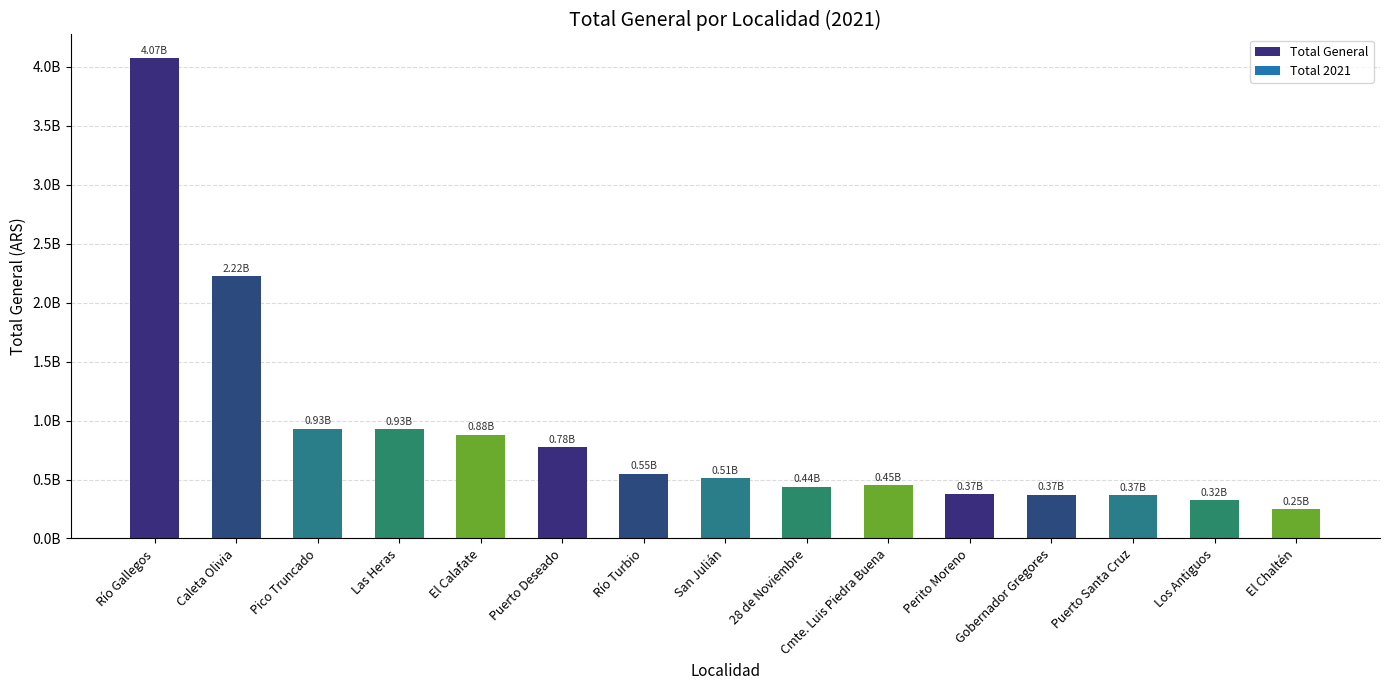

What is the change in value from Las Heras to Puerto Santa Cruz?

-561266330.4